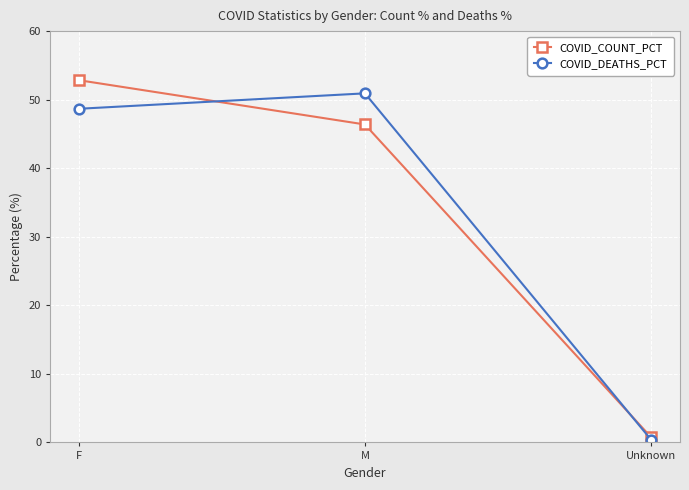

What is the label of the 3rd point from the right?

F